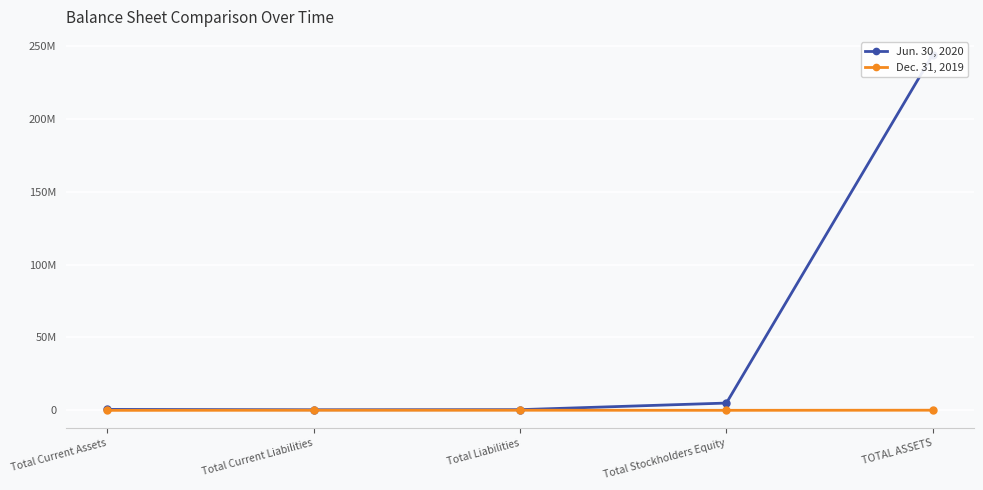

What is the average value of the Jun. 30, 2020 series?

50087363